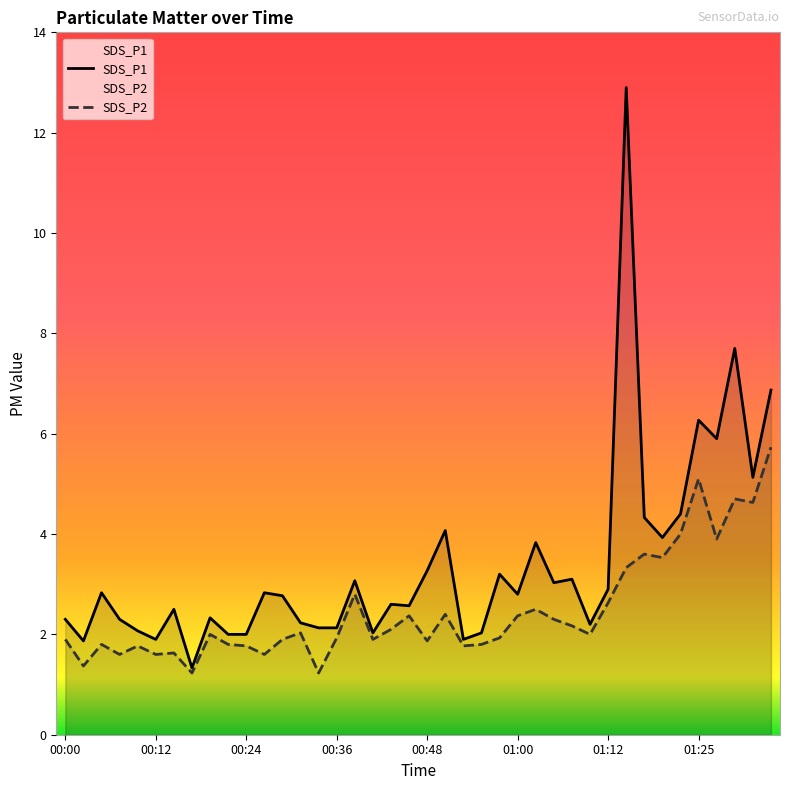

What is the spread (max minus min) of values at 00:00?

0.4